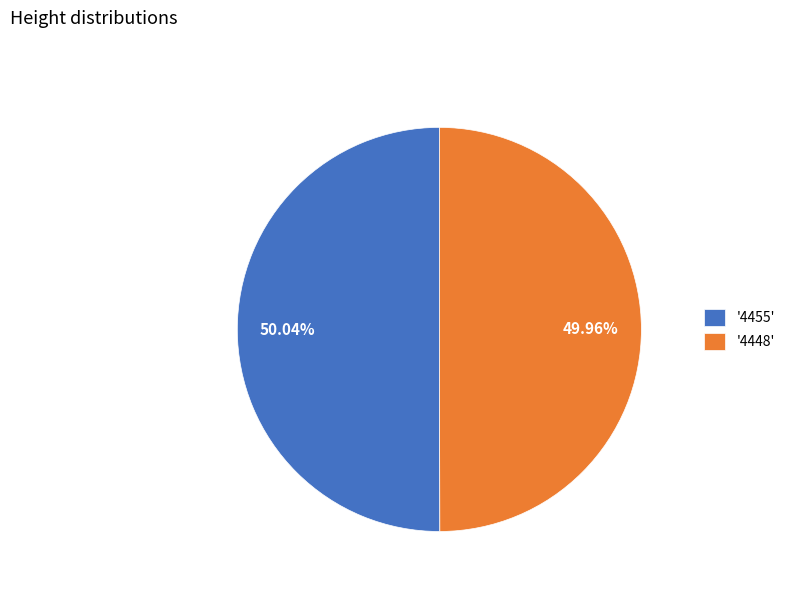

Does any single category account for the majority?

Yes